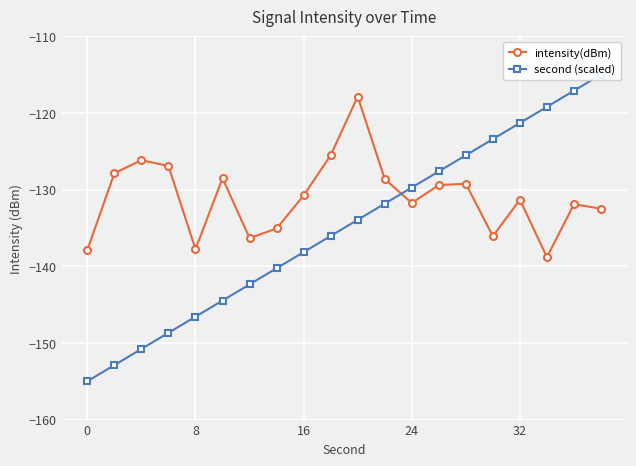

Reading left to right, list all the values displayed in this chart.

intensity(dBm): -137.9	-127.9	-126.2	-126.9	-137.8	-128.5	-136.3	-135.1	-130.8	-125.5	-117.9	-128.6	-131.8	-129.4	-129.2	-136.1	-131.3	-138.8	-131.9	-132.5
second (scaled): -155.0	-152.9	-150.8	-148.7	-146.6	-144.5	-142.4	-140.3	-138.2	-136.1	-133.9	-131.8	-129.7	-127.6	-125.5	-123.4	-121.3	-119.2	-117.1	-115.0